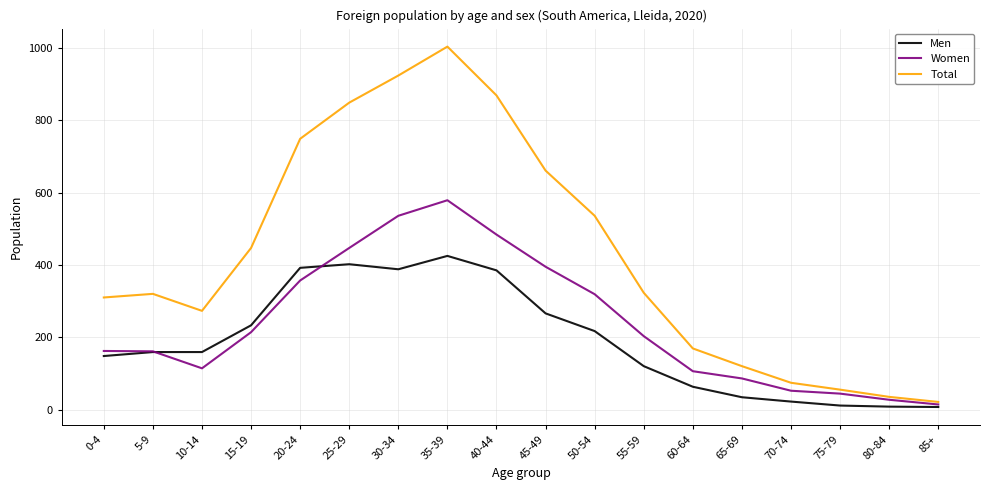

Is the value of Men at 60-64 greater than the value of Total at 65-69?

No